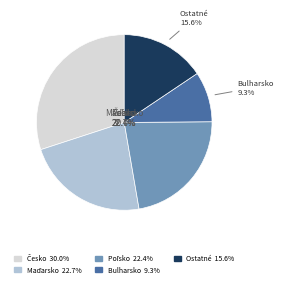

Is Nemecko the majority of the pie?

No